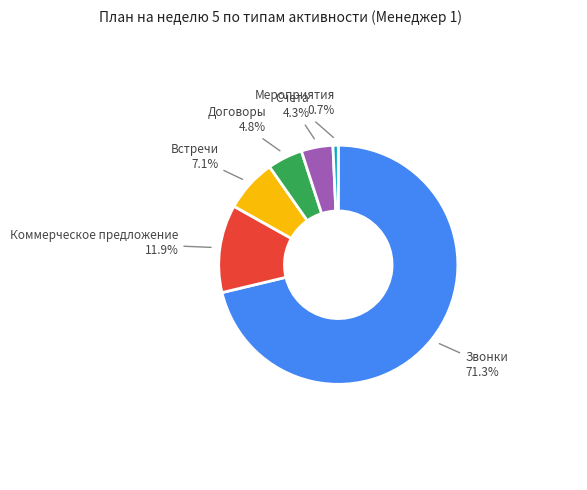

Does any single category account for the majority?

Yes